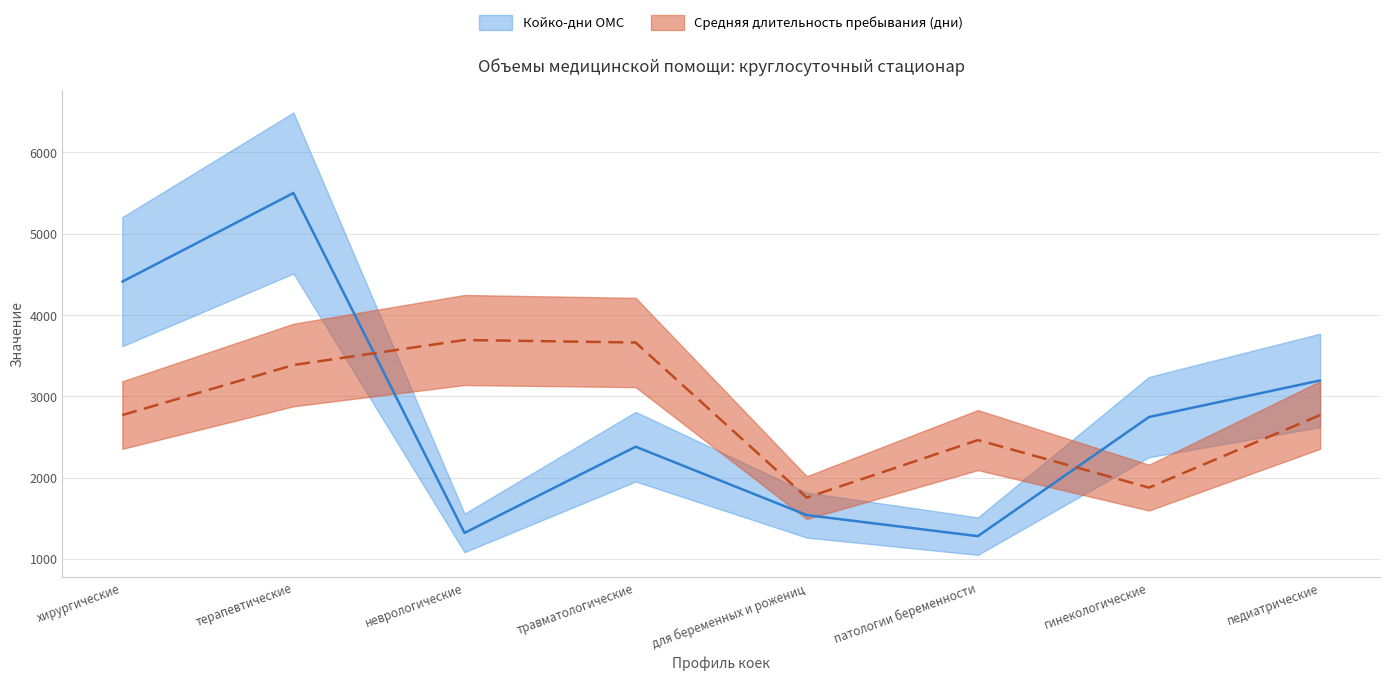

Which category has the highest value in the Койко-дни ОМС series?

терапевтические